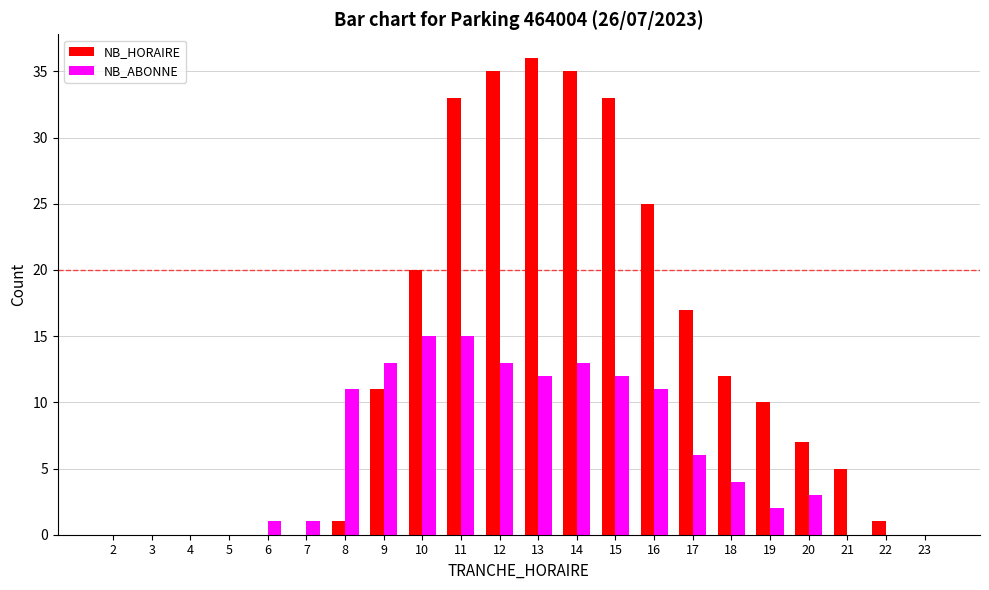

Reading right to left, list all the values displayed in this chart.

NB_HORAIRE: 0	1	5	7	10	12	17	25	33	35	36	35	33	20	11	1	0	0	0	0	0	0
NB_ABONNE: 0	0	0	3	2	4	6	11	12	13	12	13	15	15	13	11	1	1	0	0	0	0